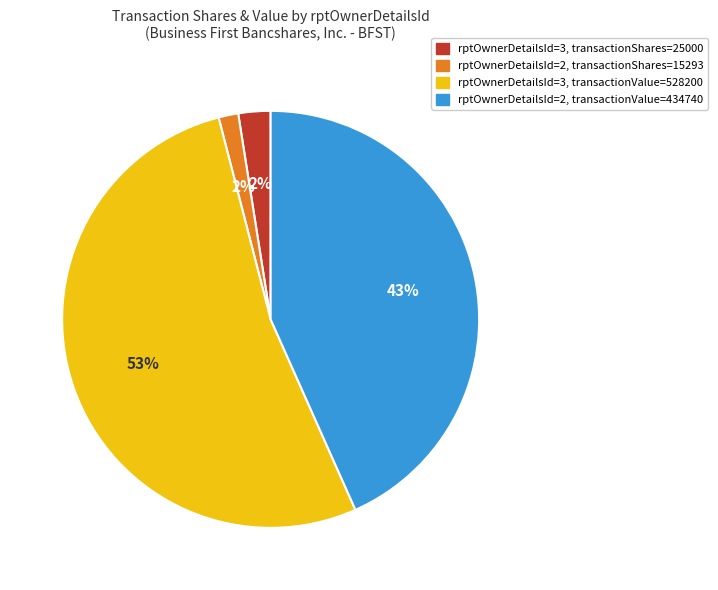

Is there a majority slice in this chart?

Yes